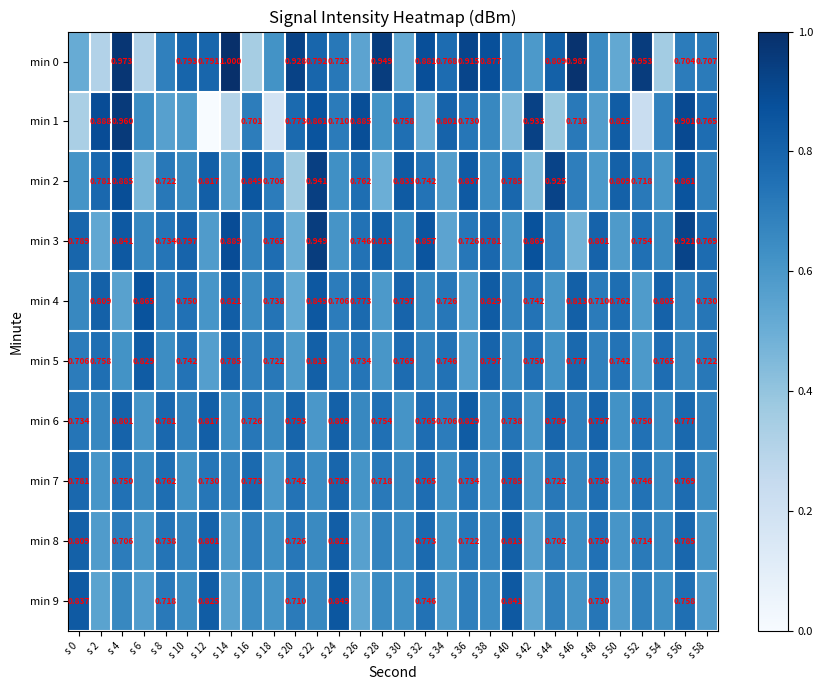

At which category does the chart reach its peak across all series?

s 14